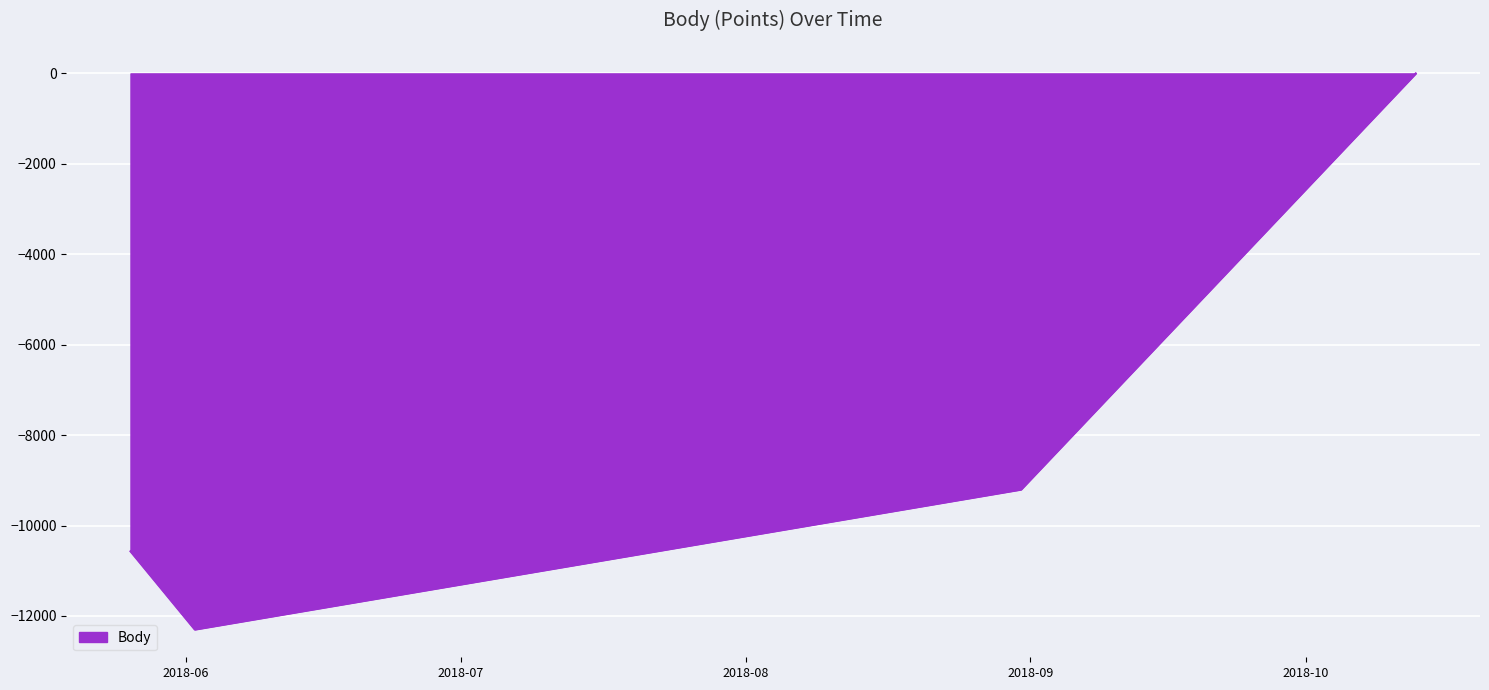

What is the minimum value shown in the chart?

-12299